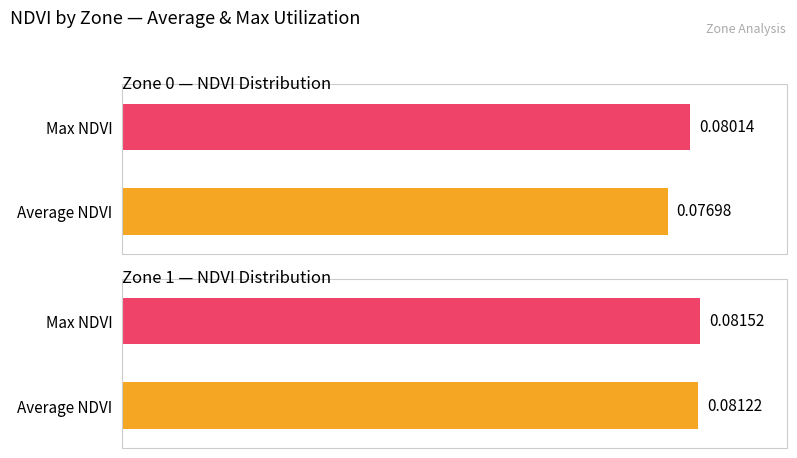

Is the value of Average NDVI at Zone 1 greater than the value of Max NDVI at Zone 0?

Yes